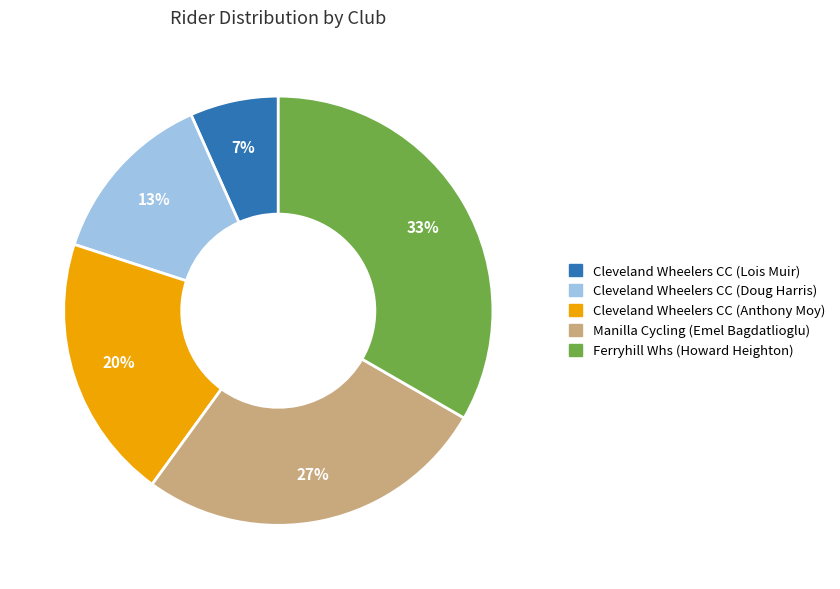

Which has a higher value, Manilla Cycling (Emel Bagdatlioglu) or Ferryhill Whs (Howard Heighton)?

Ferryhill Whs (Howard Heighton)